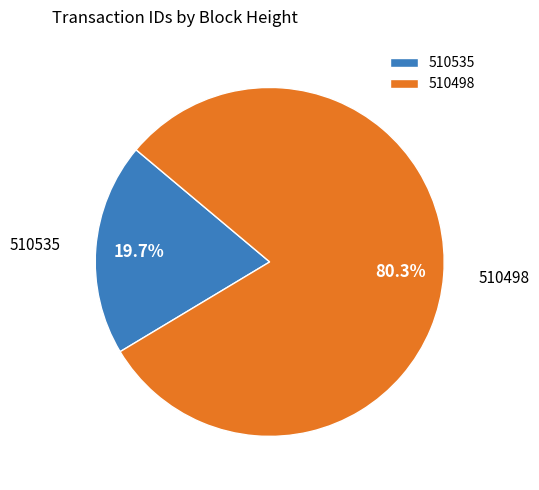

Which has a higher value, 510535 or 510498?

510498